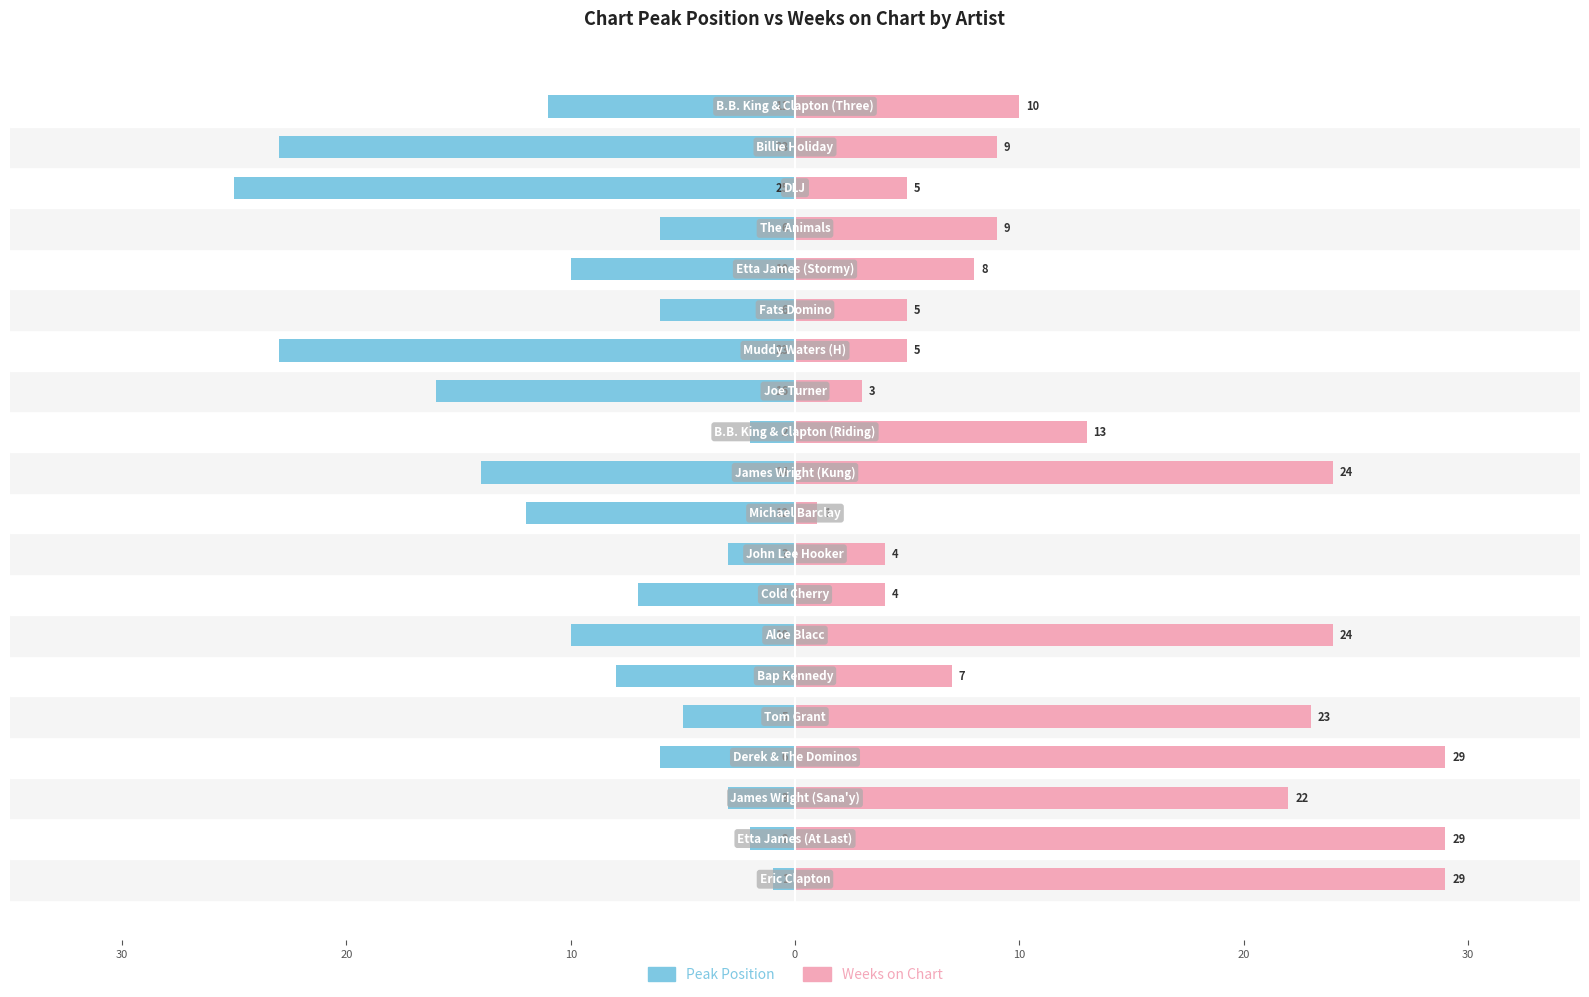

How many bars are there in each group?

2